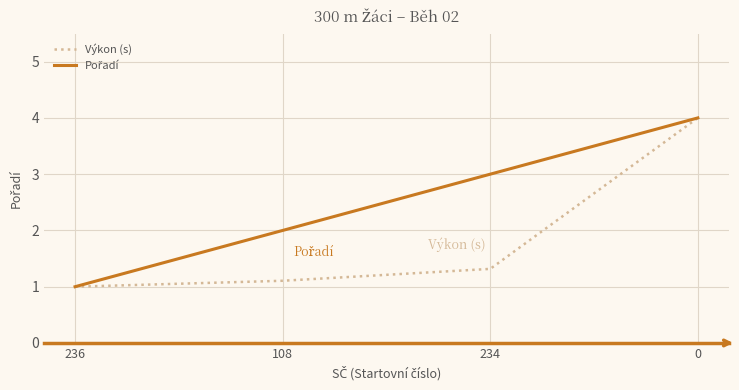

How many lines are shown in the chart?

2